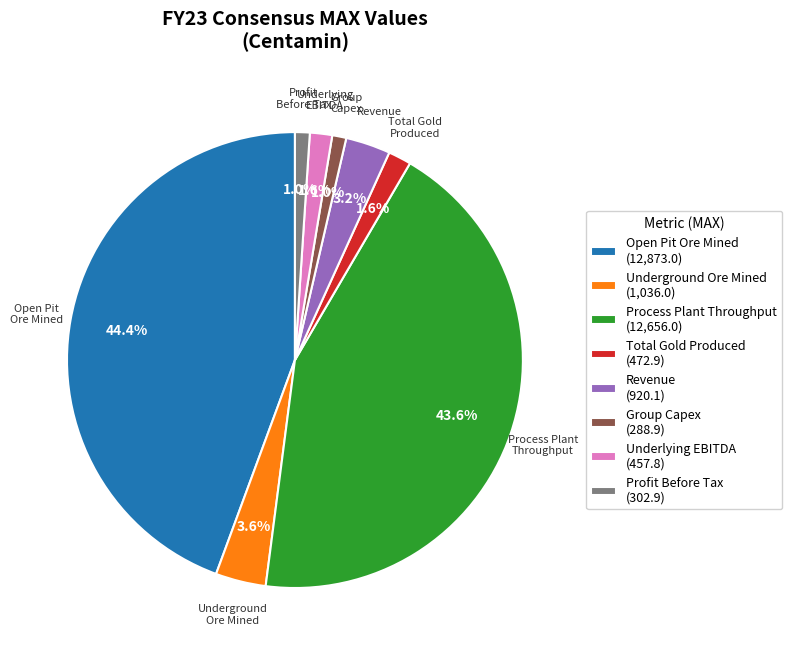

What is the ratio of the value at Profit Before Tax (302.9) to the value at Underground Ore Mined (1,036.0)?

0.3